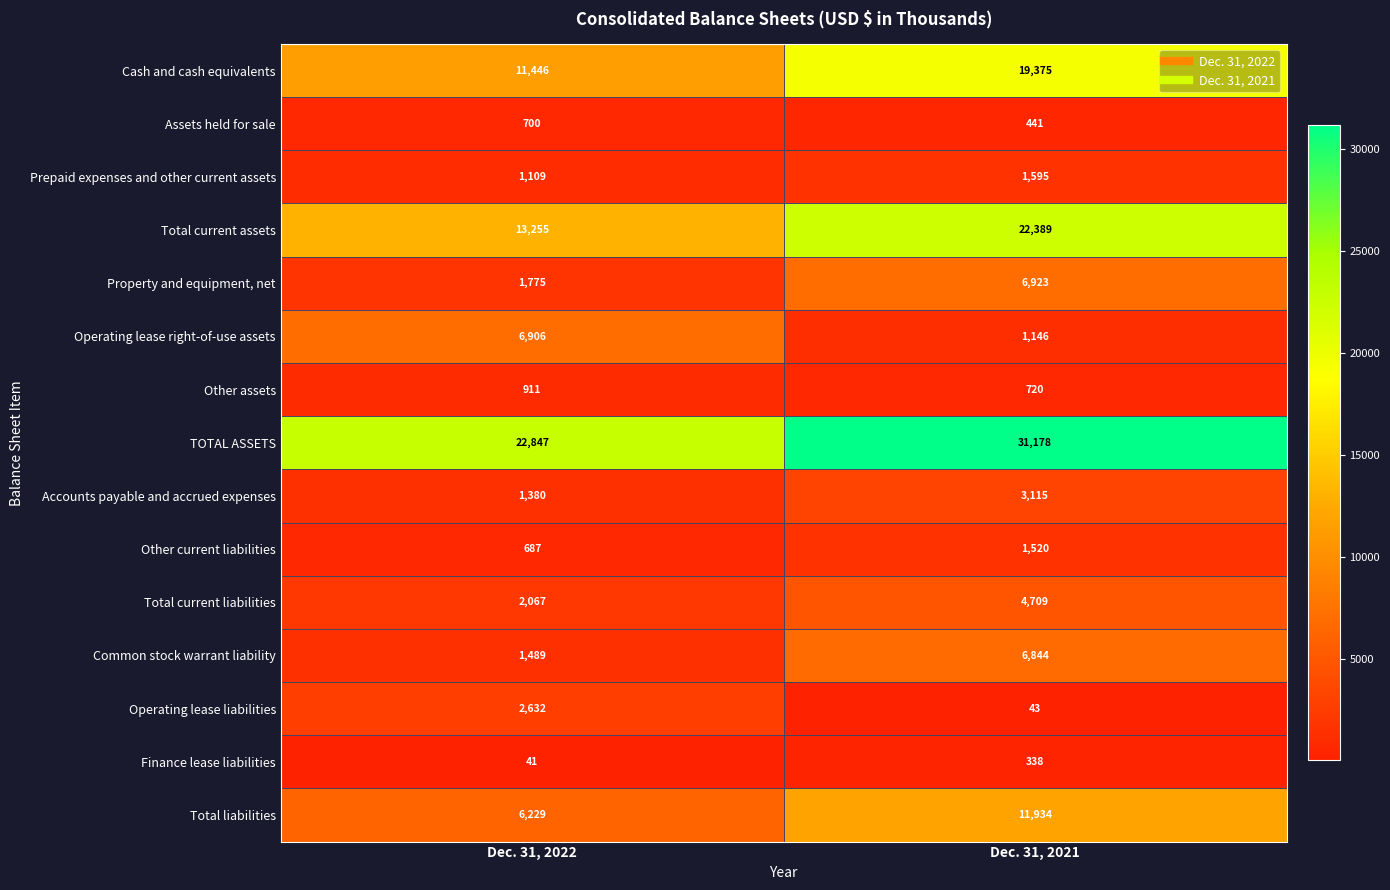

What is the difference between the Total current liabilities values at Dec. 31, 2022 and Dec. 31, 2021?

2642